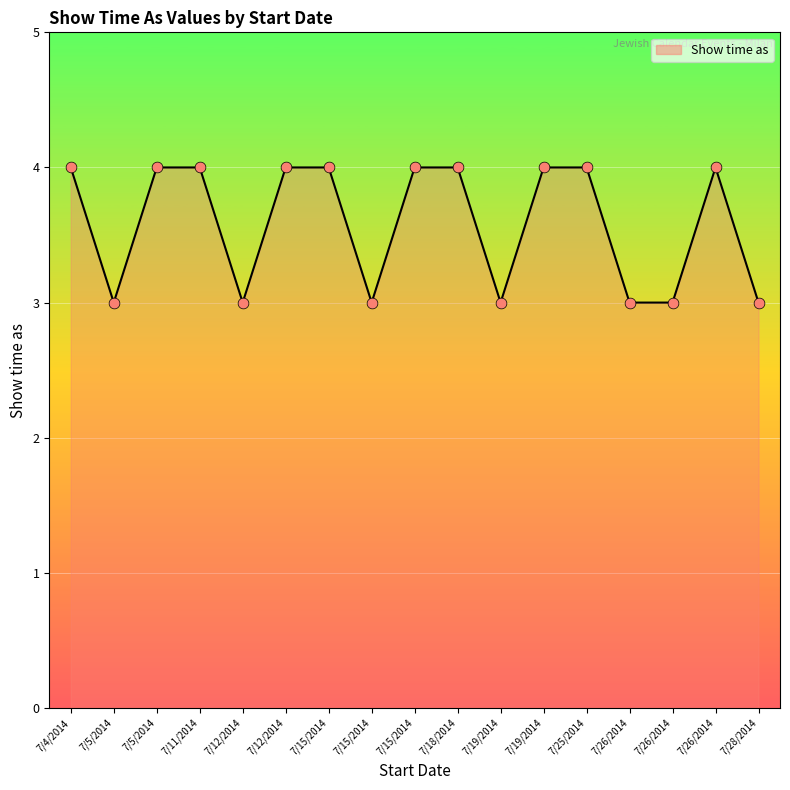

Between 7/19/2014 and 7/11/2014, which is larger?

7/19/2014